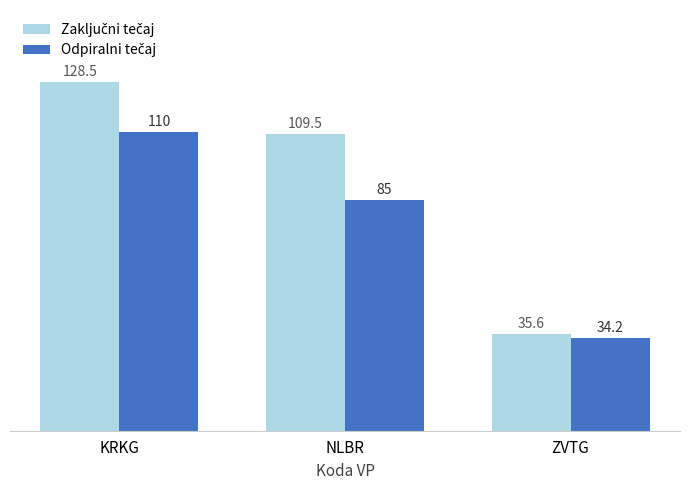

What is the smallest value displayed?

34.2